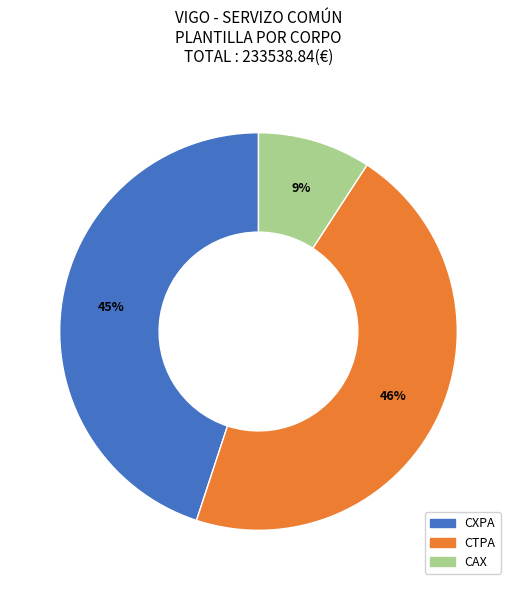

Is it true that CXPA is 45% of the pie?

True